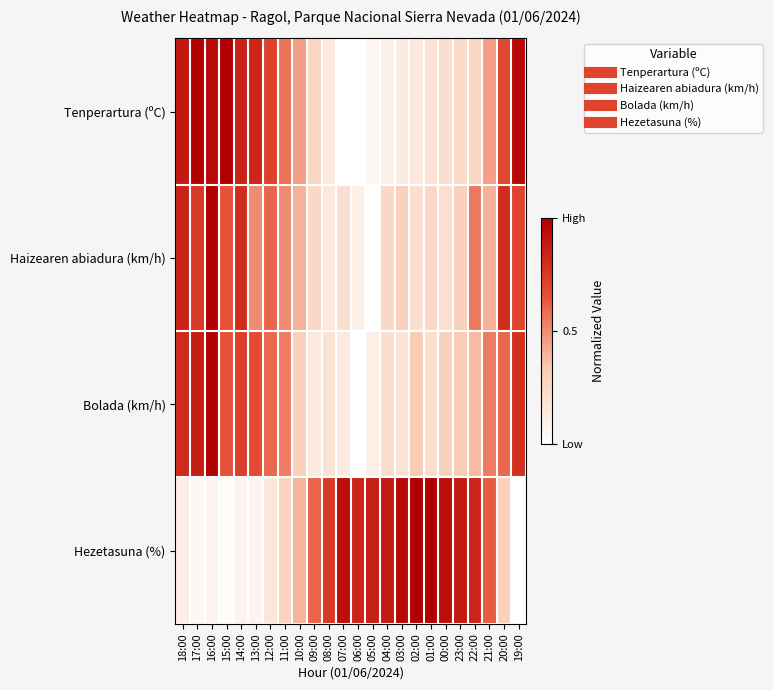

Reading left to right, what are all the values shown in this chart?

Tenperartura (ºC): 18:00=0.9	17:00=1.0	16:00=0.9	15:00=1.0	14:00=0.8	13:00=0.8	12:00=0.7	11:00=0.6	10:00=0.5	09:00=0.3	08:00=0.1	07:00=0.0	06:00=0.0	05:00=0.1	04:00=0.1	03:00=0.1	02:00=0.2	01:00=0.2	00:00=0.2	23:00=0.2	22:00=0.3	21:00=0.5	20:00=0.7	19:00=1.0
Haizearen abiadura (km/h): 18:00=0.8	17:00=0.8	16:00=1.0	15:00=0.7	14:00=0.8	13:00=0.5	12:00=0.6	11:00=0.5	10:00=0.4	09:00=0.2	08:00=0.1	07:00=0.2	06:00=0.1	05:00=0.0	04:00=0.2	03:00=0.3	02:00=0.2	01:00=0.2	00:00=0.2	23:00=0.3	22:00=0.6	21:00=0.4	20:00=0.8	19:00=0.7
Bolada (km/h): 18:00=0.8	17:00=0.9	16:00=1.0	15:00=0.6	14:00=0.7	13:00=0.7	12:00=0.6	11:00=0.5	10:00=0.3	09:00=0.1	08:00=0.2	07:00=0.1	06:00=0.0	05:00=0.1	04:00=0.2	03:00=0.2	02:00=0.3	01:00=0.2	00:00=0.3	23:00=0.3	22:00=0.4	21:00=0.5	20:00=0.6	19:00=0.8
Hezetasuna (%): 18:00=0.1	17:00=0.0	16:00=0.1	15:00=0.0	14:00=0.1	13:00=0.1	12:00=0.2	11:00=0.3	10:00=0.4	09:00=0.6	08:00=0.7	07:00=0.9	06:00=0.8	05:00=0.9	04:00=0.9	03:00=1.0	02:00=1.0	01:00=1.0	00:00=0.9	23:00=0.9	22:00=0.8	21:00=0.6	20:00=0.3	19:00=0.0